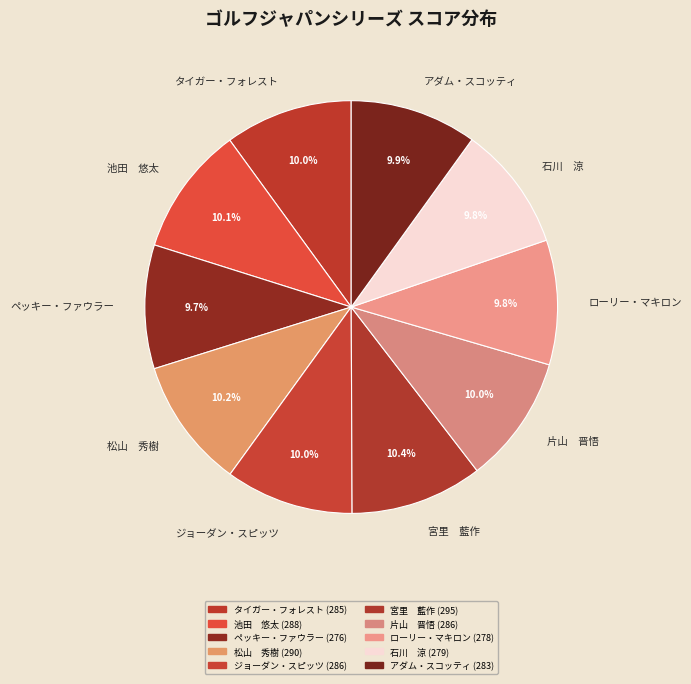

Does アダム・スコッティ account for over 50% of the chart?

No